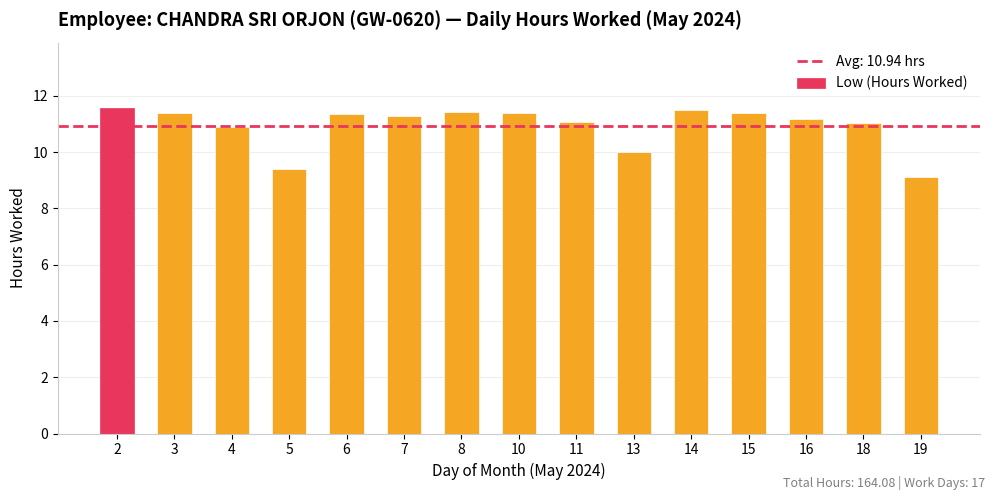

Reading right to left, list all the values displayed in this chart.

19=9.1	18=11.1	16=11.2	15=11.4	14=11.5	13=10.0	11=11.1	10=11.4	8=11.4	7=11.3	6=11.4	5=9.4	4=10.9	3=11.4	2=11.6